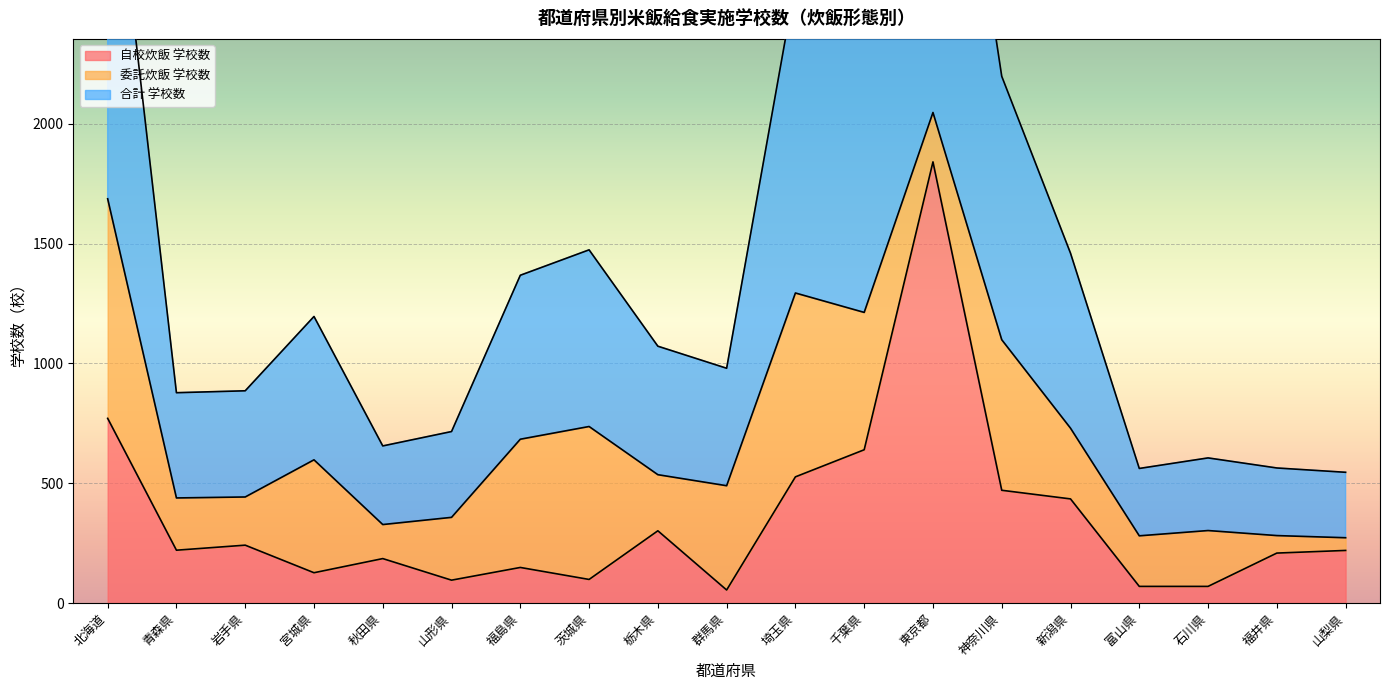

What is the smallest value displayed?

55